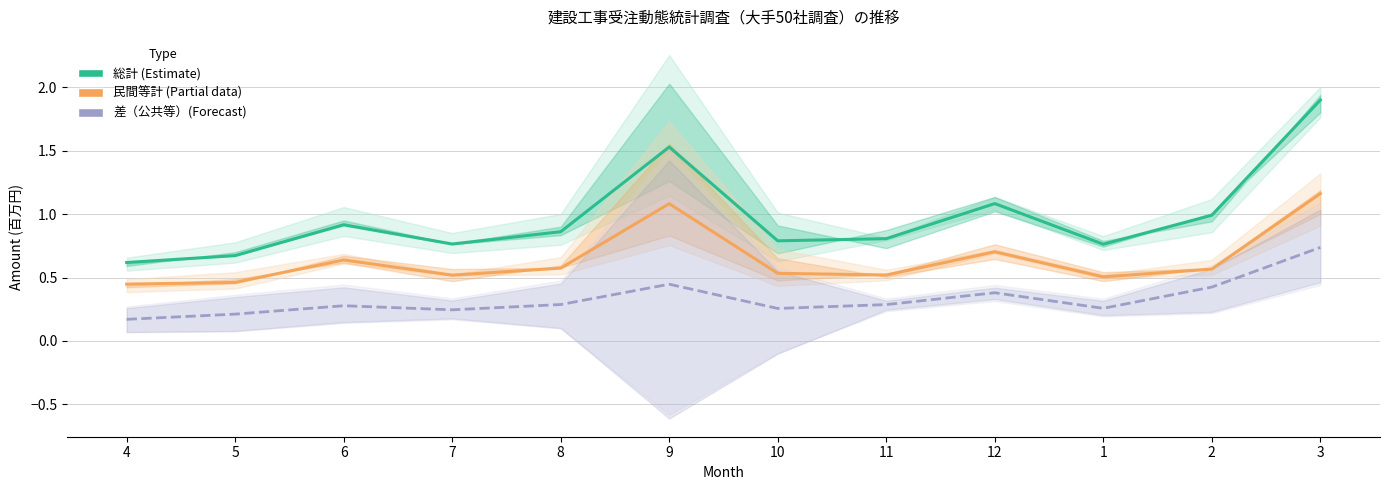

What is the average value of the 差（公共等）(Forecast) series?

0.3